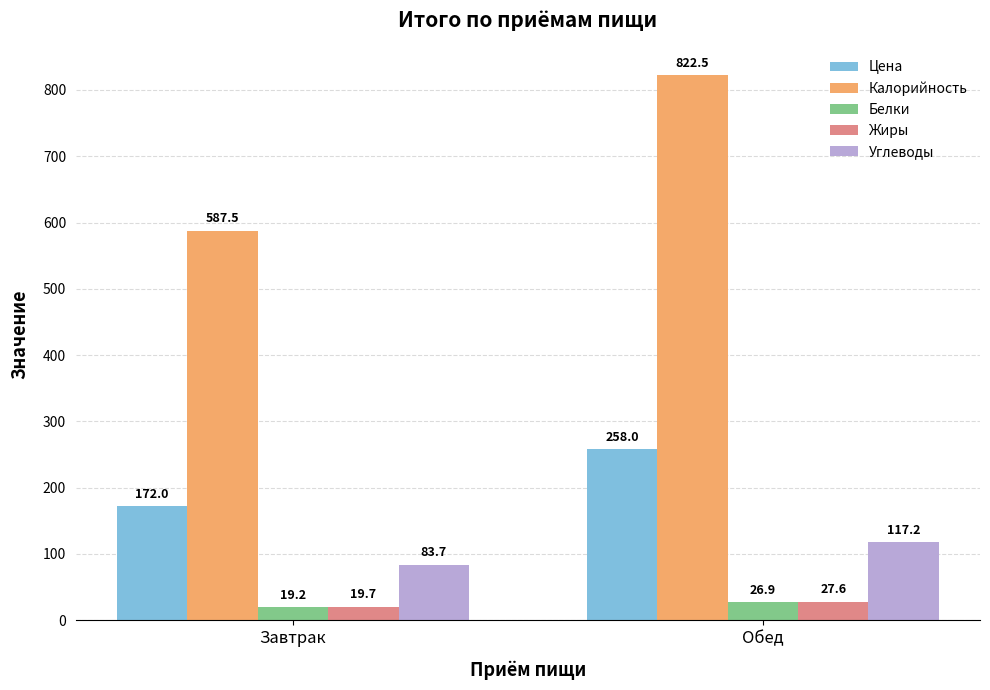

How many categories are shown in the chart?

2